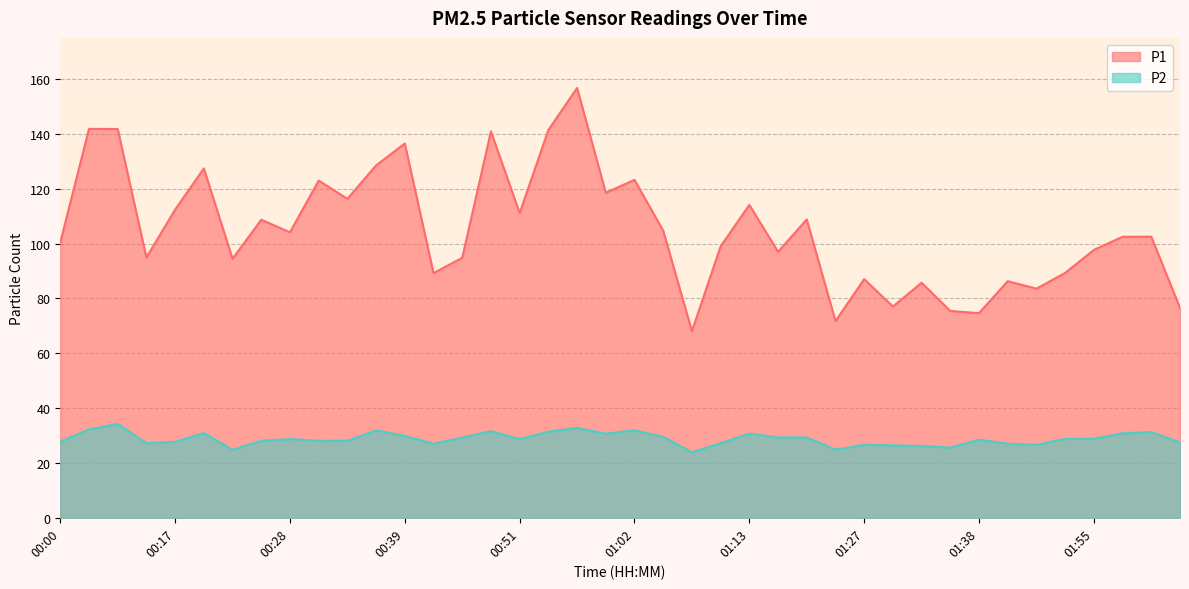

True or false: P1 and P2 intersect in this chart.

False